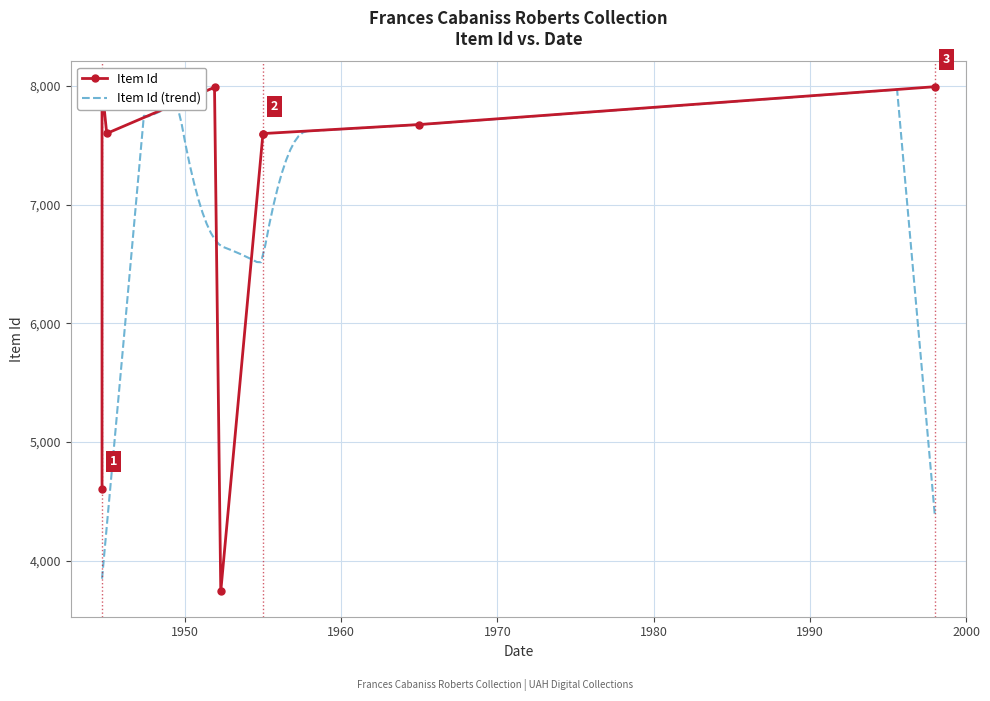

Which category has the lowest value across all series?

1952-04-21